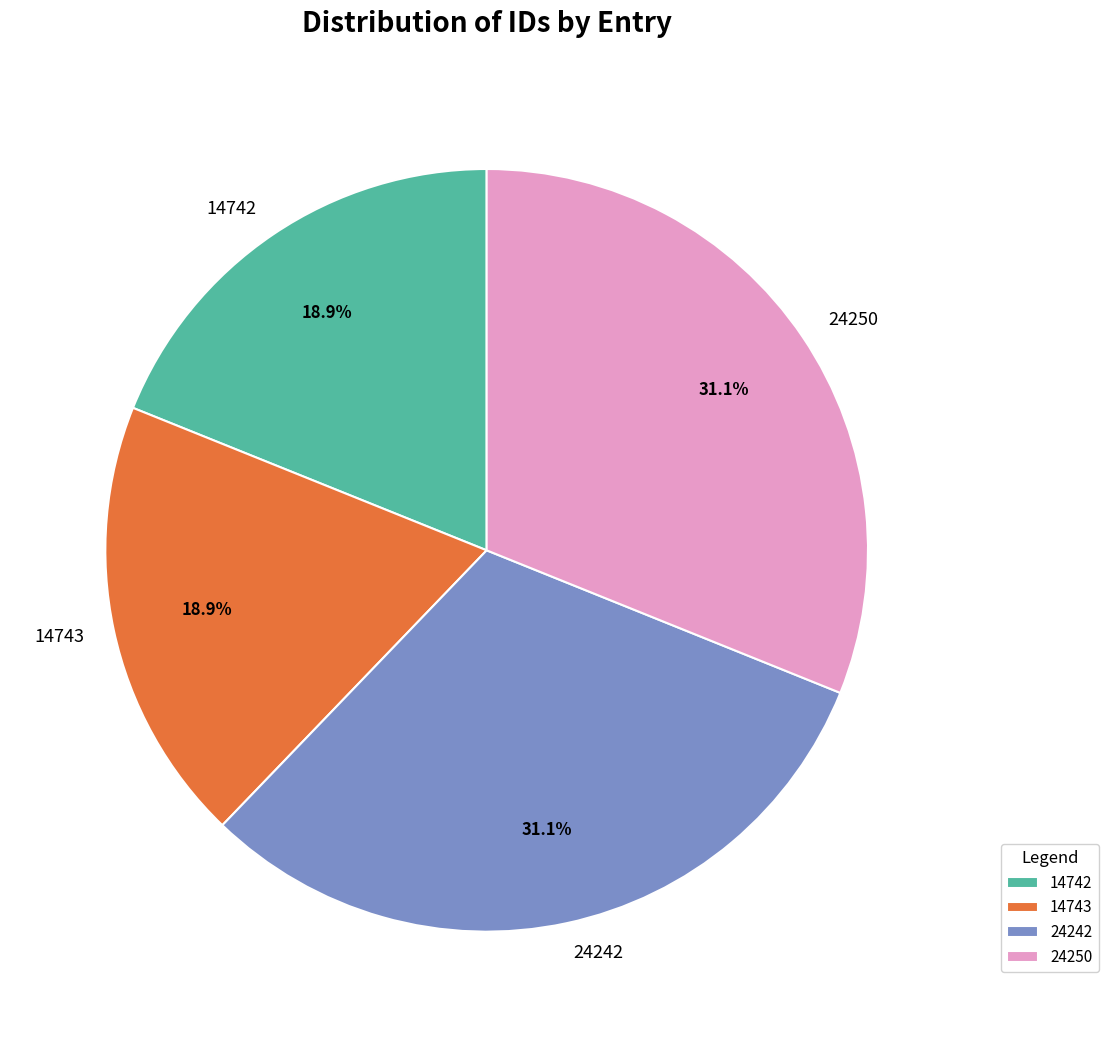

Does 24242 account for over 50% of the chart?

No